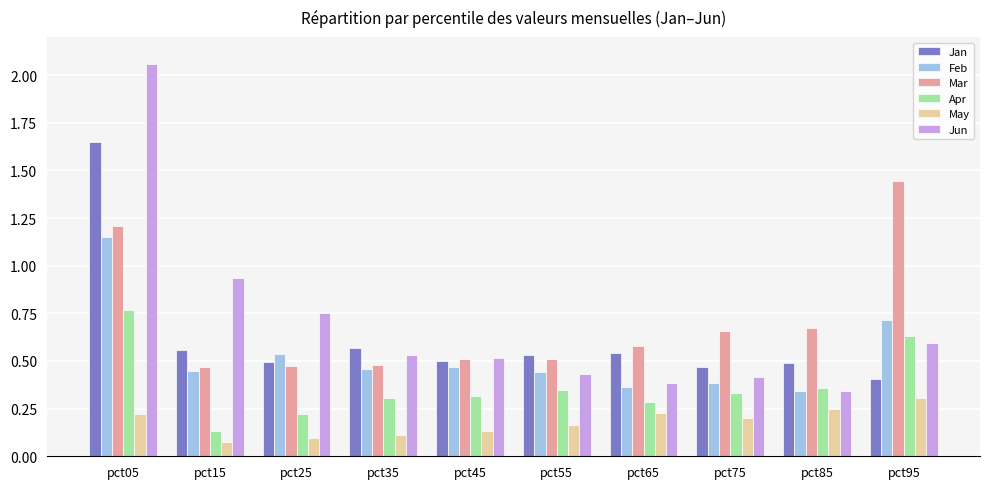

Which series has the largest range (max minus min)?

Jun